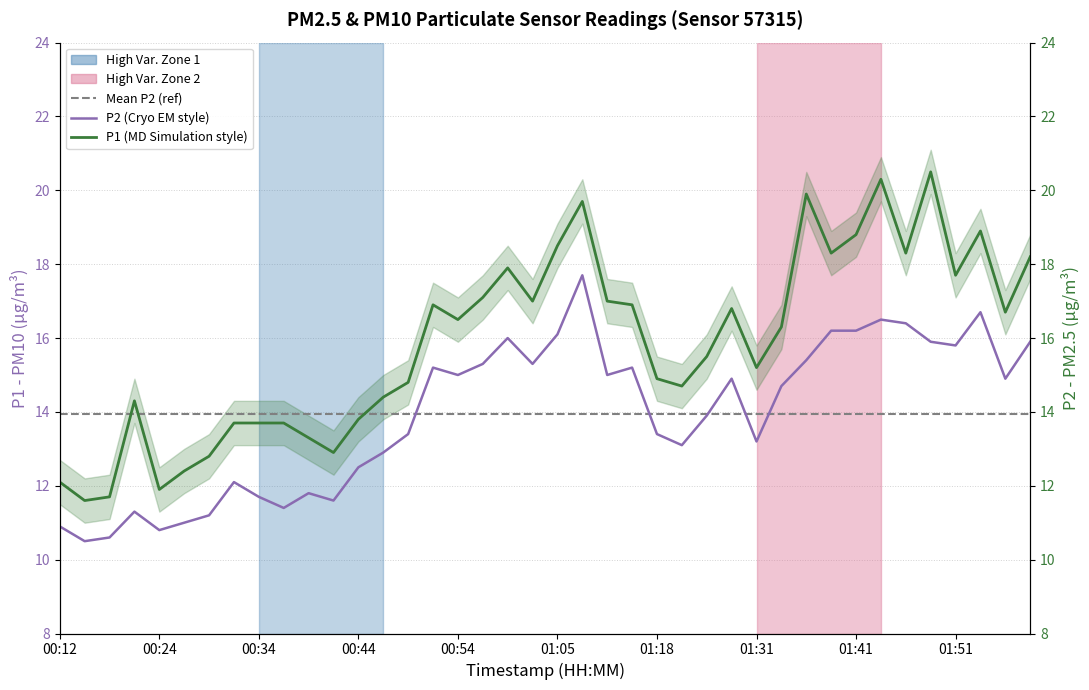

True or false: P2 has more than 2 points higher than both neighbors.

True